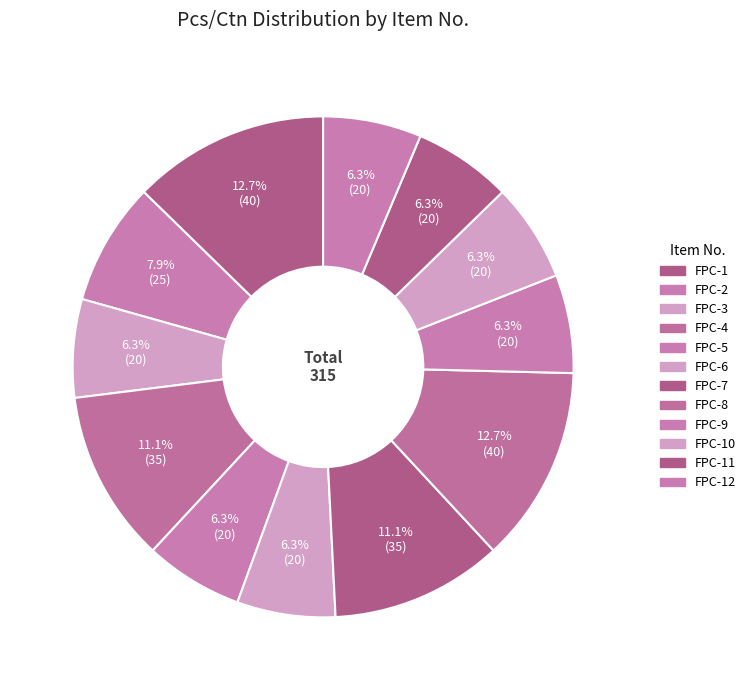

To the nearest percent, what is the difference between the largest and smallest slice percentages?

6%